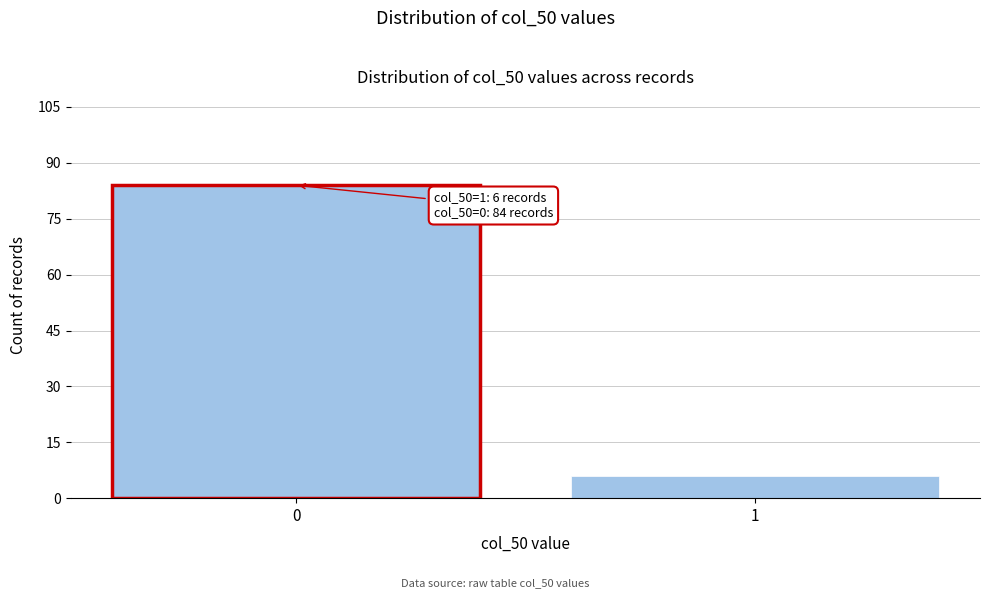

Reading left to right, extract all data points from this chart.

84	6